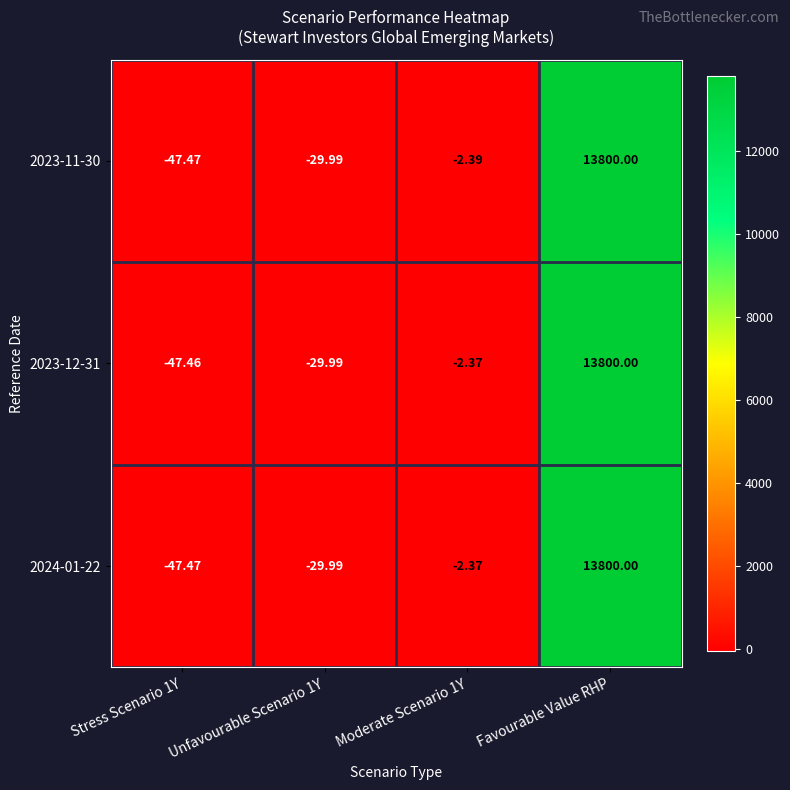

Is the value of 2023-12-31 at Moderate Scenario 1Y greater than the value of 2024-01-22 at Unfavourable Scenario 1Y?

Yes